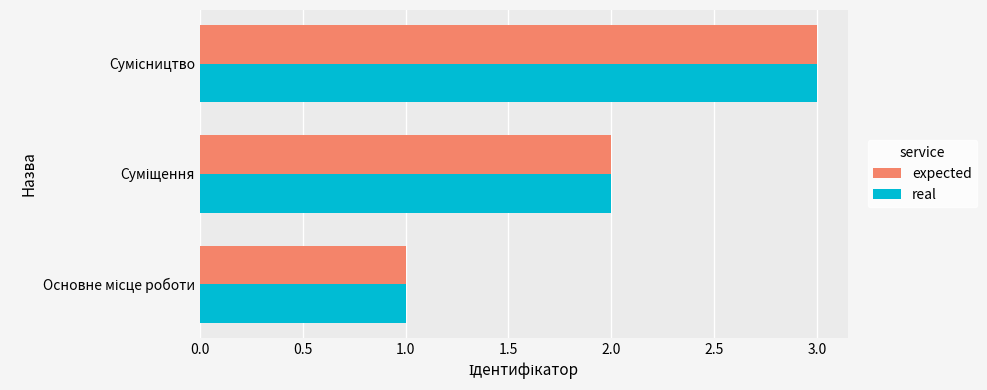

What is the maximum value shown in the chart?

3